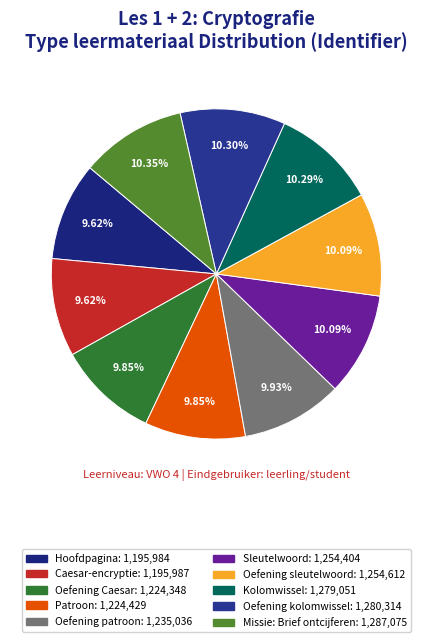

Is there any slice that represents more than half of the pie?

No